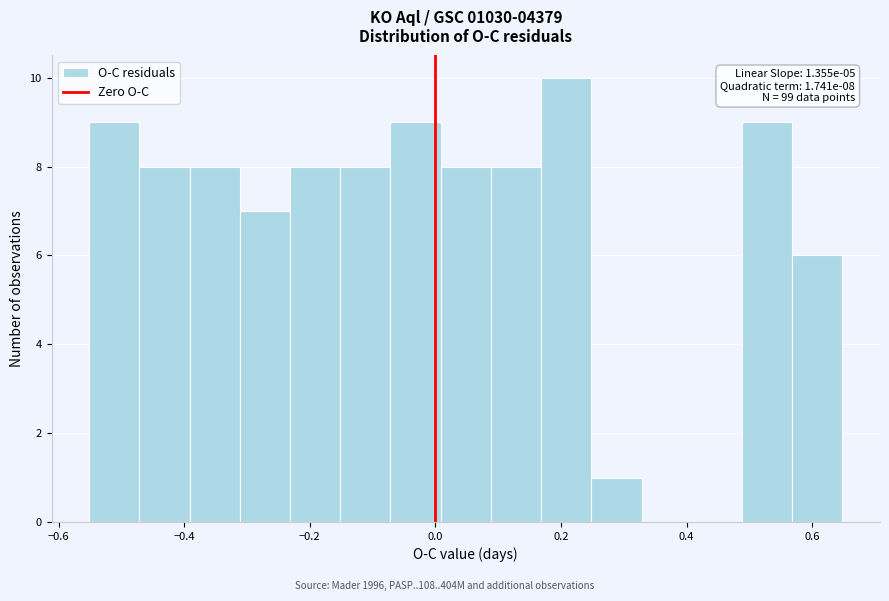

Around what value on the x-axis is the tallest bar? Give the approximate position of its centre, as read against the axis.

0.20